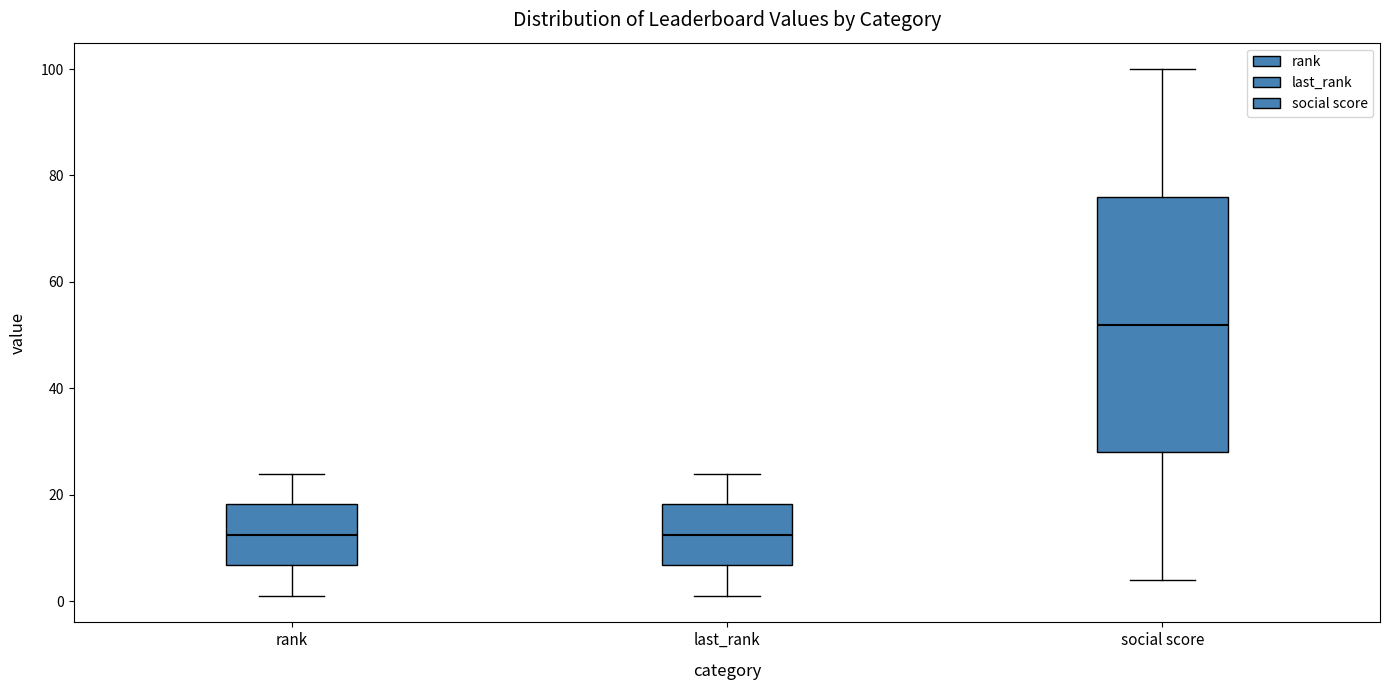

Reading left to right, transcribe this box plot: for each box, give where its median line is, the range the box spans, and where its two whiskers end, as read against the y-axis. The values are not printed on the chart, so give them approximately, as read against the axis.

rank: median 12, box 6 to 18, whiskers 2 to 24
last_rank: median 12, box 6 to 18, whiskers 2 to 24
social score: median 52, box 28 to 76, whiskers 4 to 100